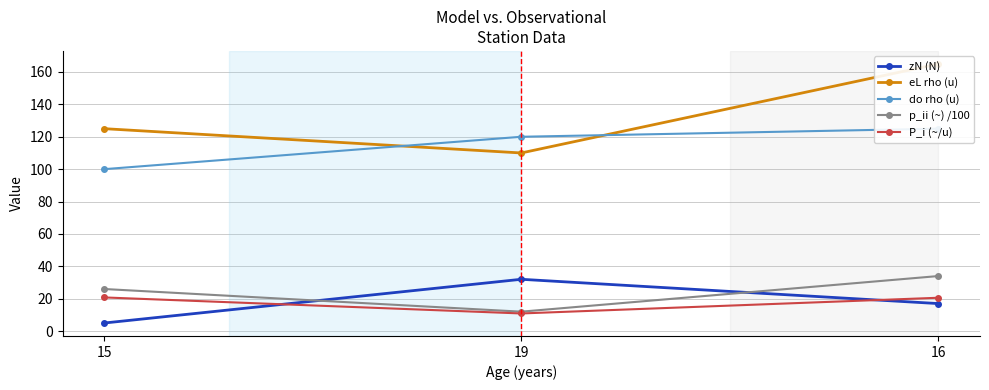

How many data points in P_i (~/u) are above 20?

2